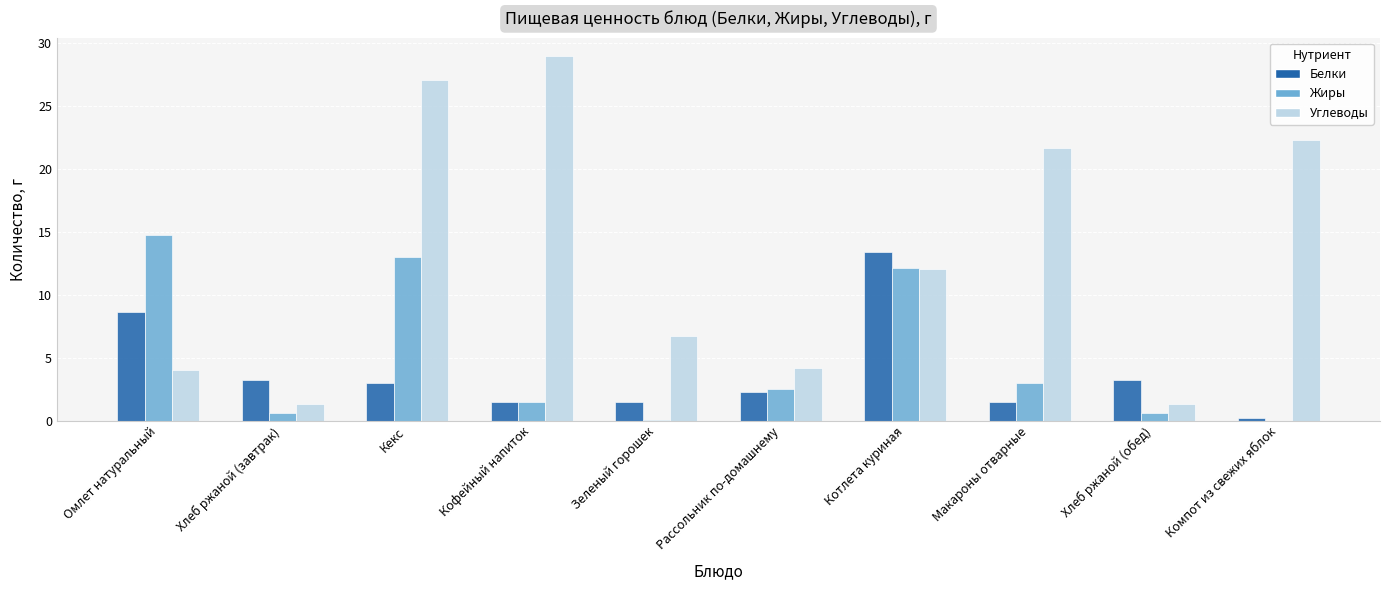

Is it true that Жиры equals 5.2 at Омлет натуральный?

False